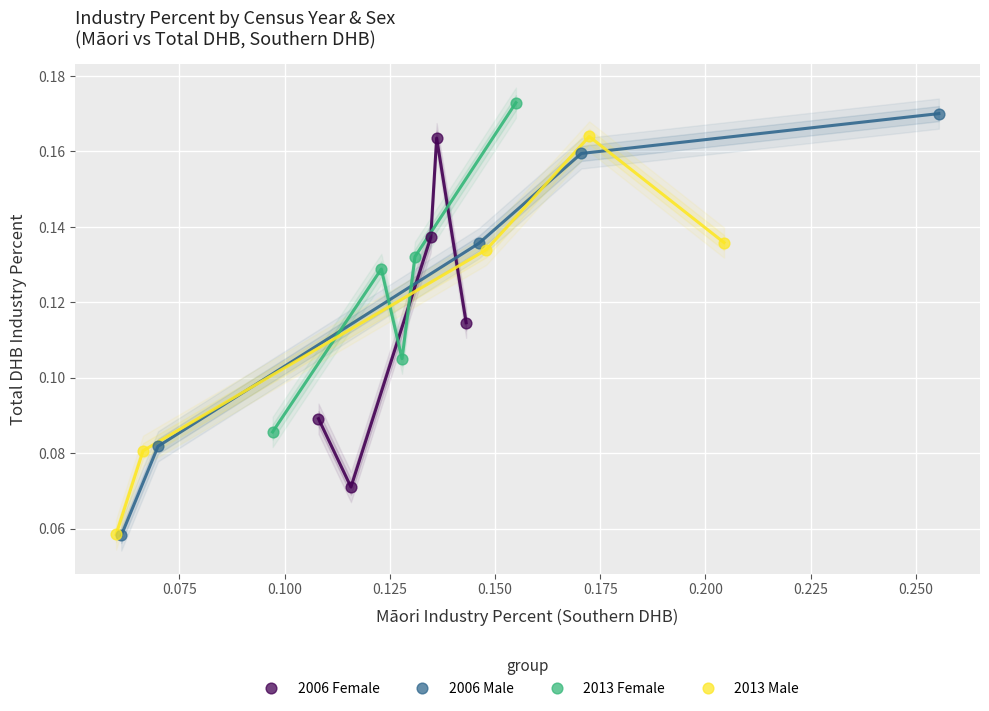

Which series has the widest spread of Y values?

2006 Male